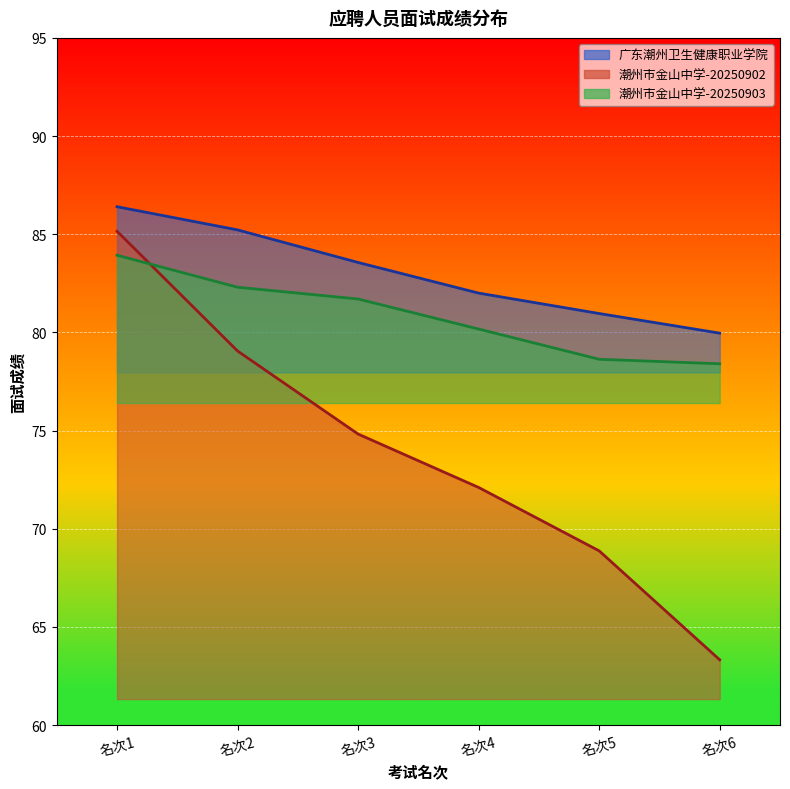

Rank the series by their maximum value, from highest to lowest.

广东潮州卫生健康职业学院, 潮州市金山中学-20250902, 潮州市金山中学-20250903